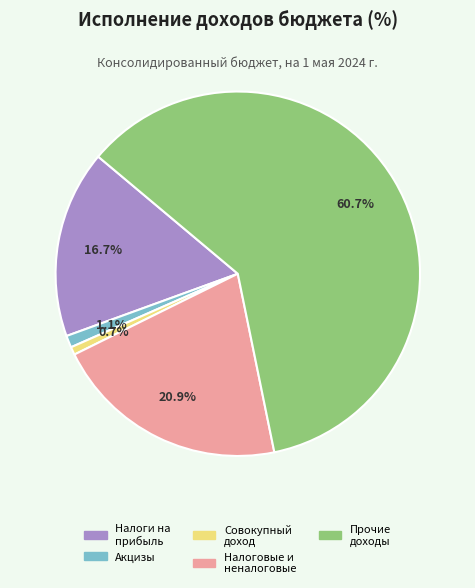

To the nearest percent, what is the difference between the largest and smallest slice percentages?

60%